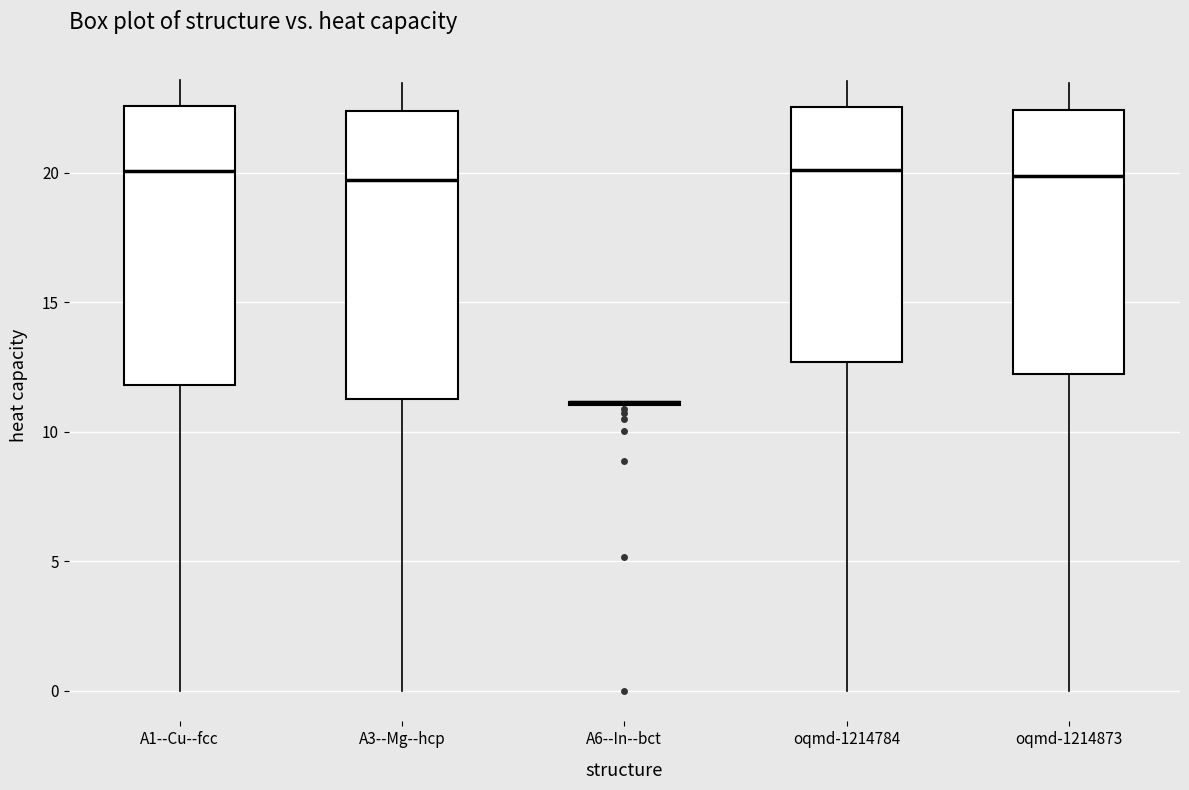

Reading left to right, read every box against the y-axis: the position of its median line, the range the box covers, and the ends of its whiskers. The values are not printed on the chart, so give them approximately, as read against the axis.

A1--Cu--fcc: median 20.0, box 12.0 to 22.5, whiskers 0.0 to 23.5
A3--Mg--hcp: median 19.5, box 11.5 to 22.5, whiskers 0.0 to 23.5
A6--In--bct: box collapsed to a line at 11.0, whiskers 11.0 to 11.0
oqmd-1214784: median 20.0, box 12.5 to 22.5, whiskers 0.0 to 23.5
oqmd-1214873: median 20.0, box 12.0 to 22.5, whiskers 0.0 to 23.5